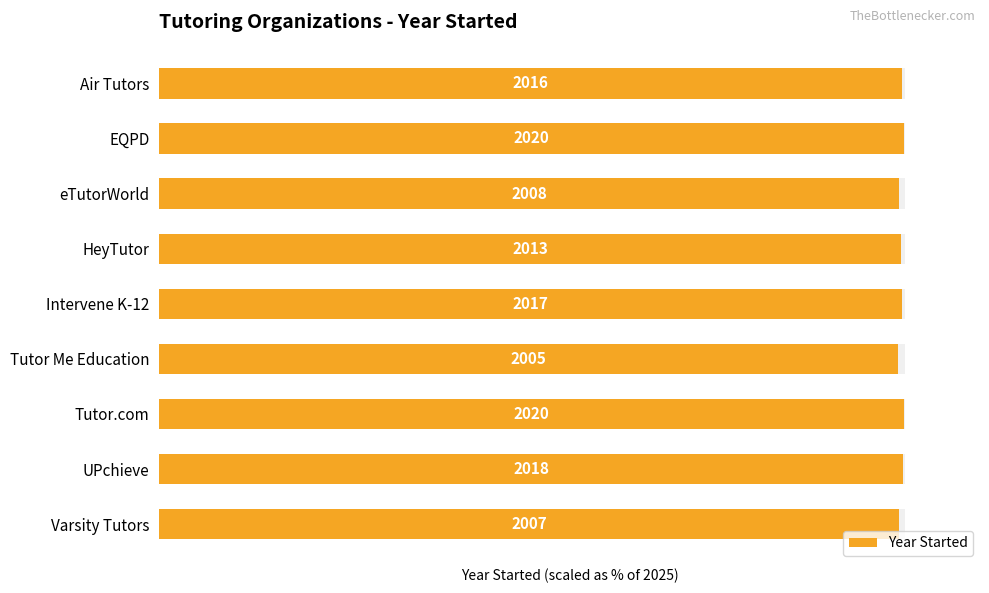

What is the average value?

99.4